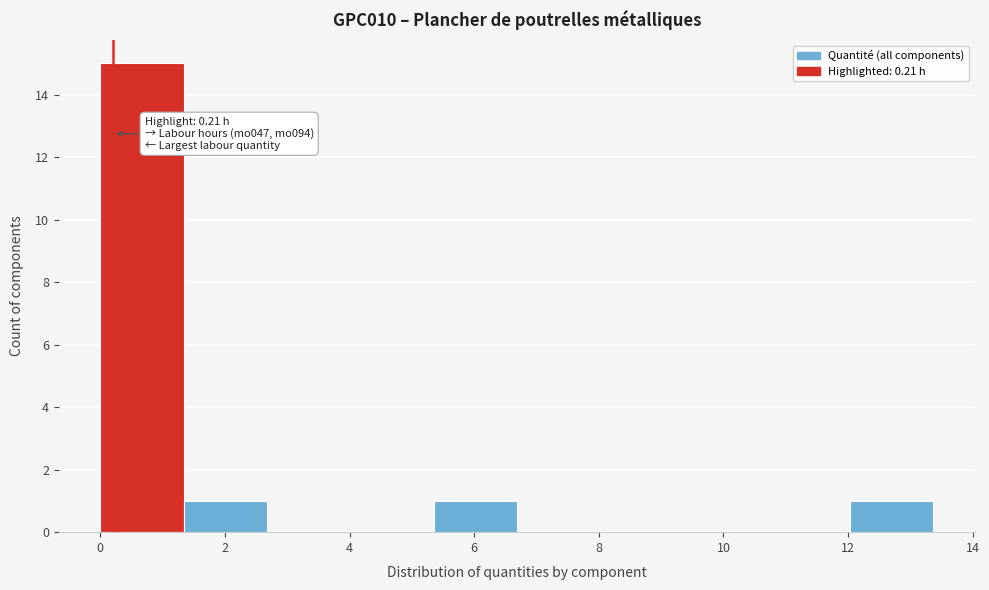

Over which range of the x-axis is the bar tallest?

0.0 to 1.4